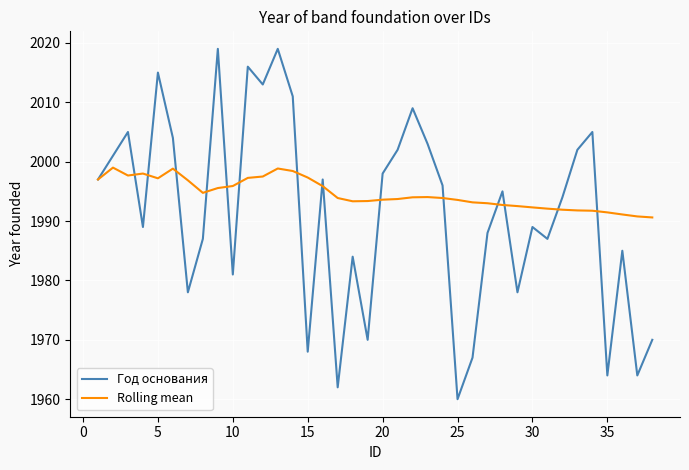

What are all the series names shown in the legend?

Год основания, Rolling mean